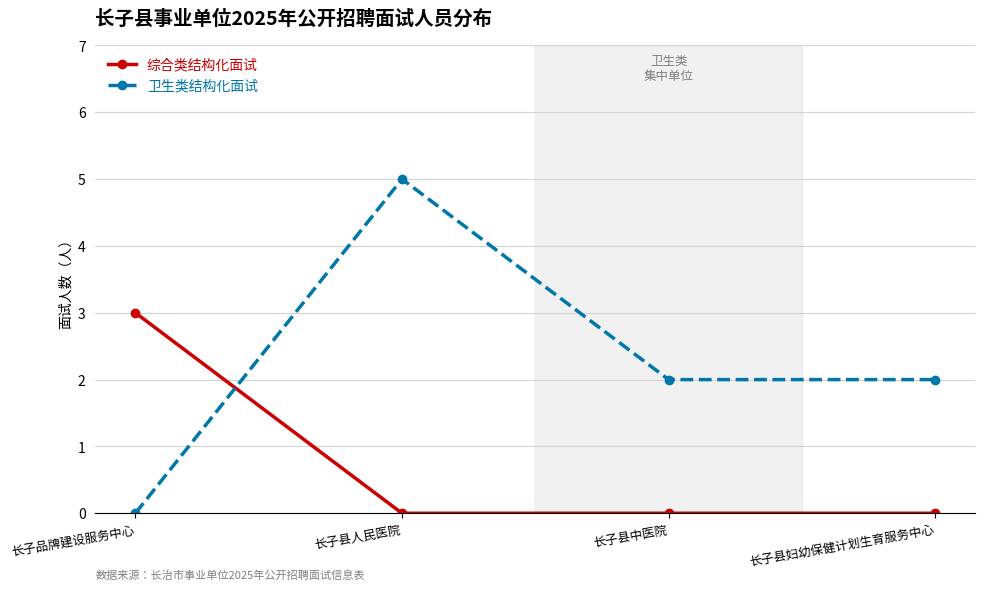

At which category is the sum across all series the highest?

长子县人民医院